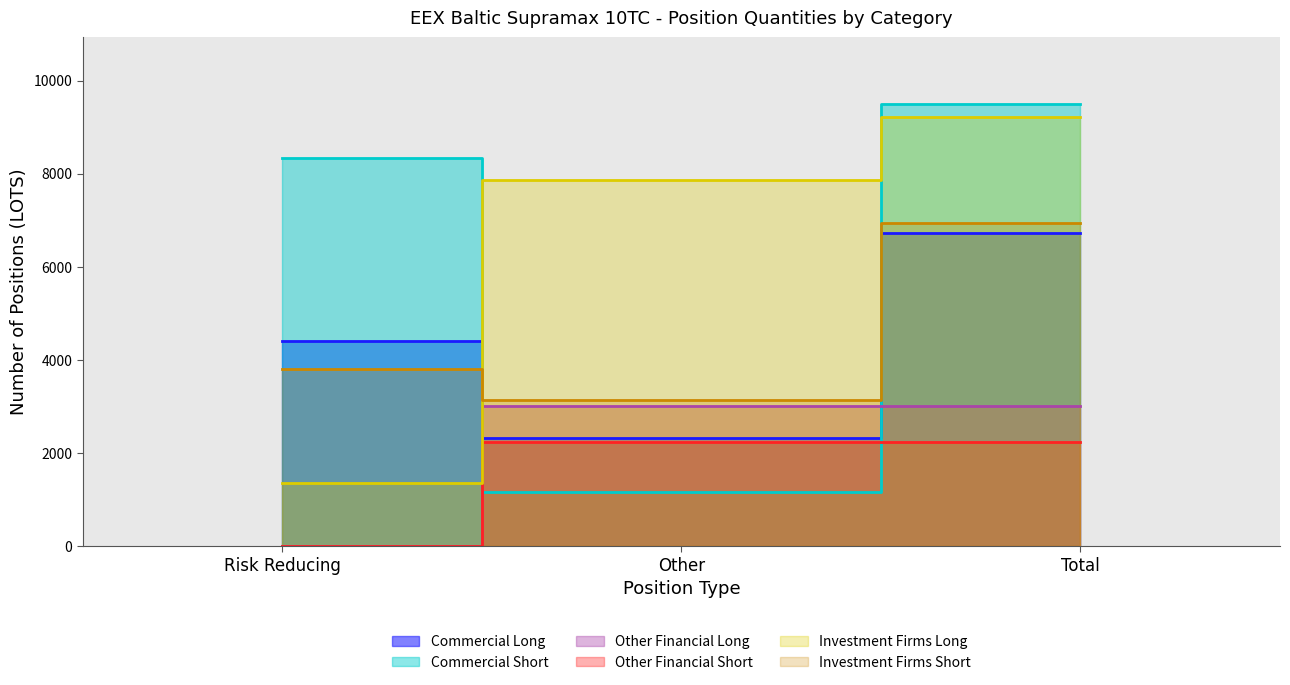

Which series has the largest range (max minus min)?

Commercial Short